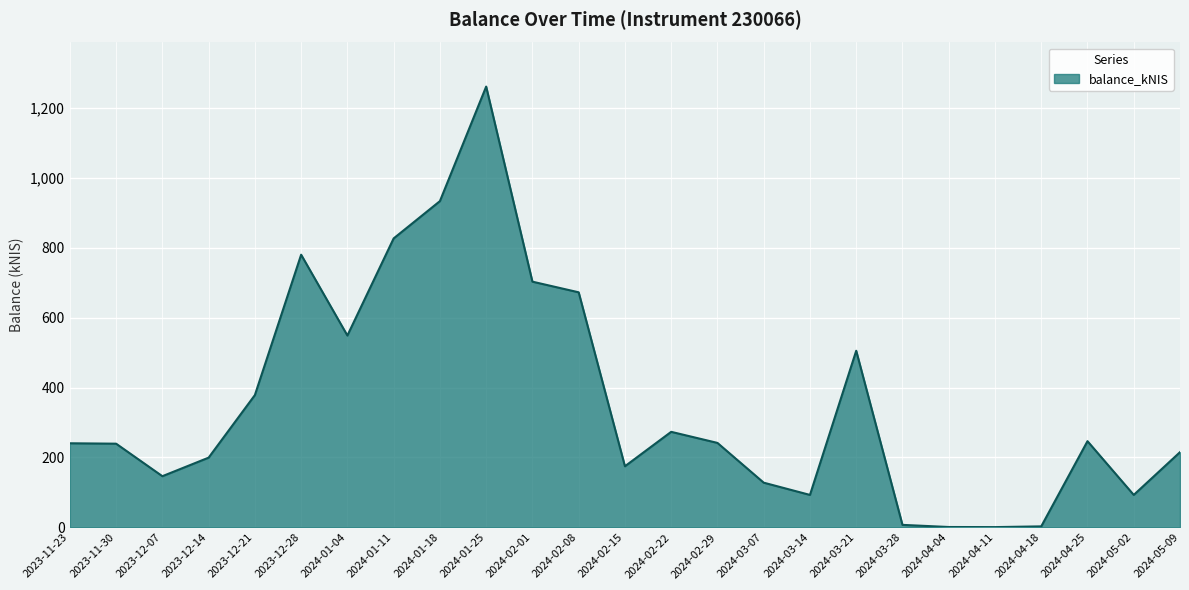

What is the change in value from 2023-11-30 to 2024-02-22?

+33.9